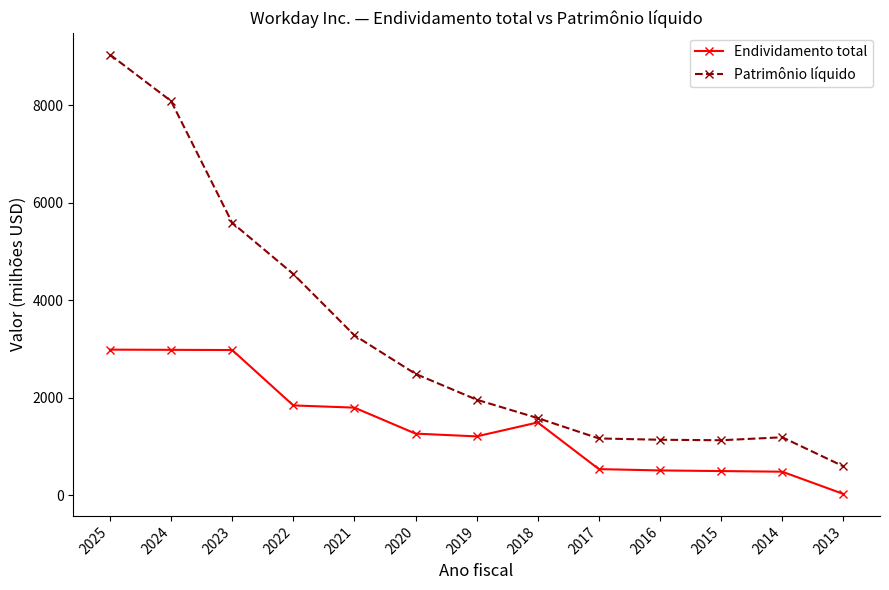

What is the approximate value of Endividamento total at 2014, to the nearest 100?

500